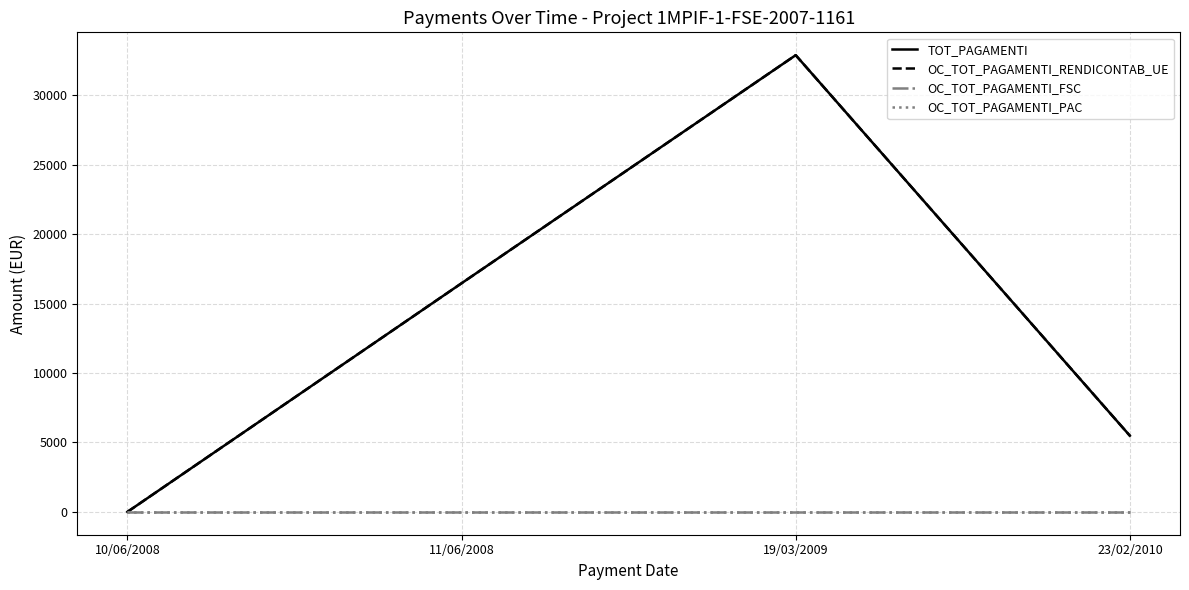

At how many categories does at least one series exceed 4671?

3